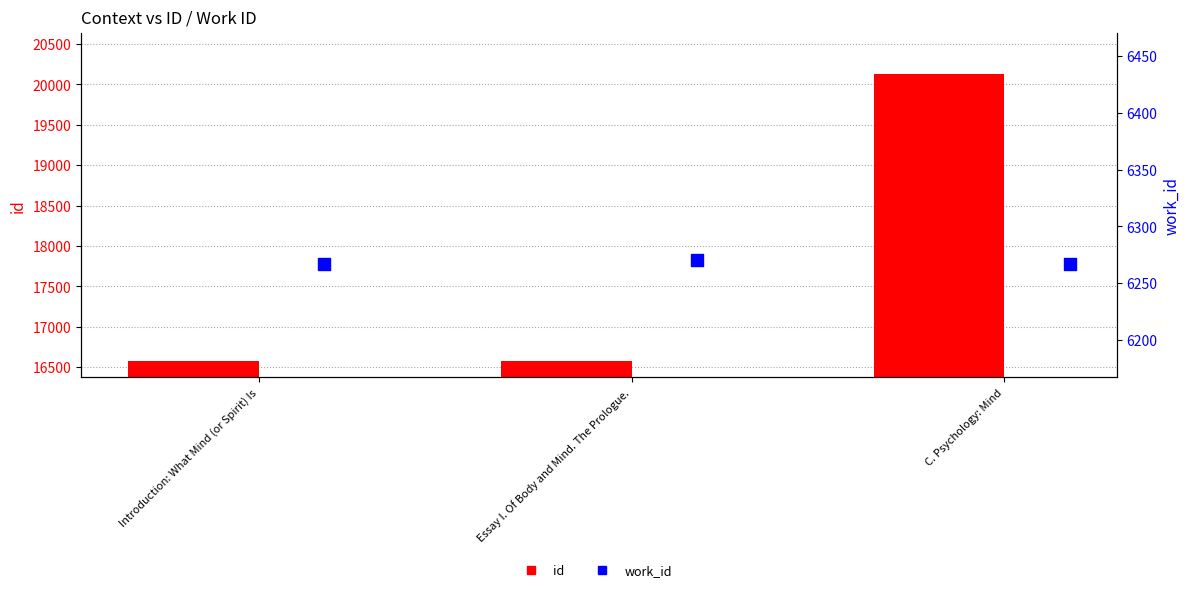

What are all the series names shown in the legend?

id, work_id